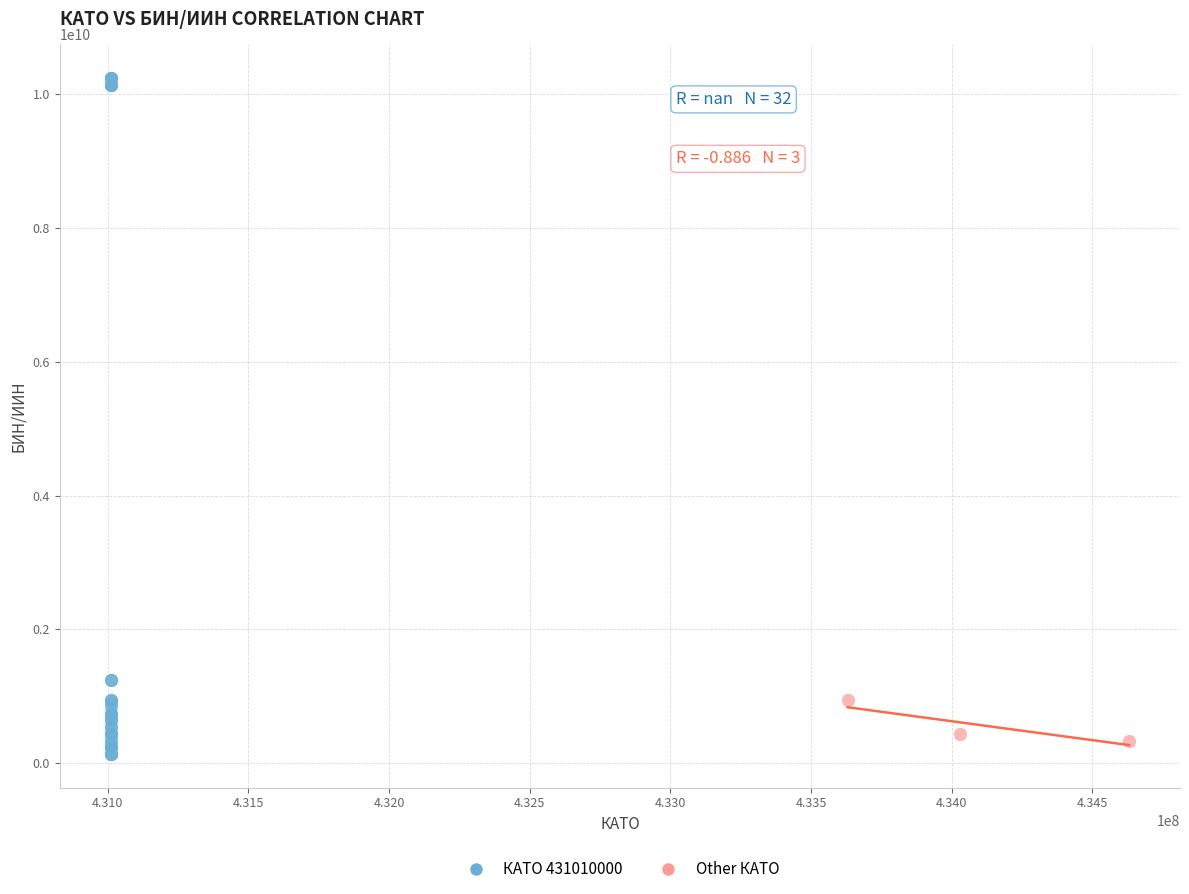

Which series contains the highest Y value?

КАТО 431010000